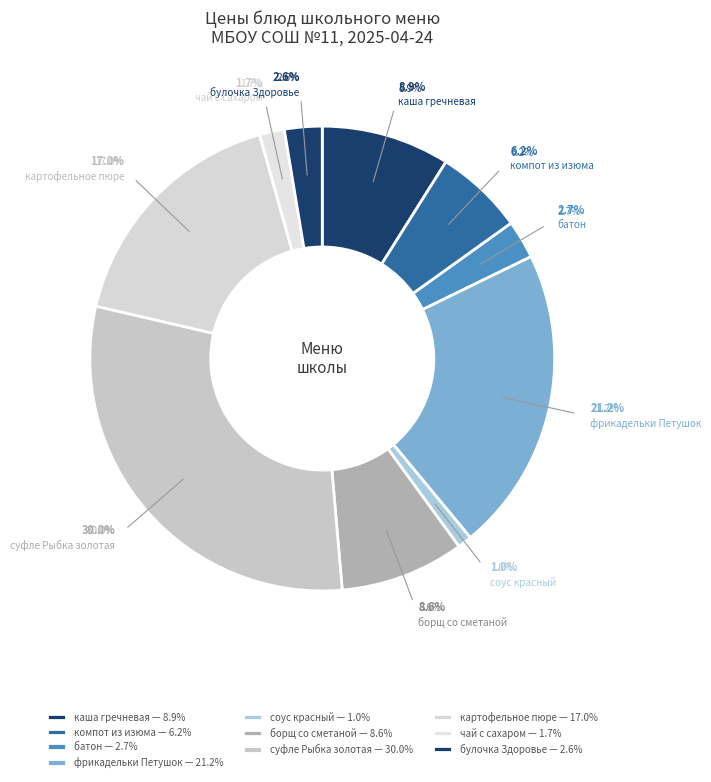

Is the sum of булочка Здоровье and борщ со сметаной greater than half?

No